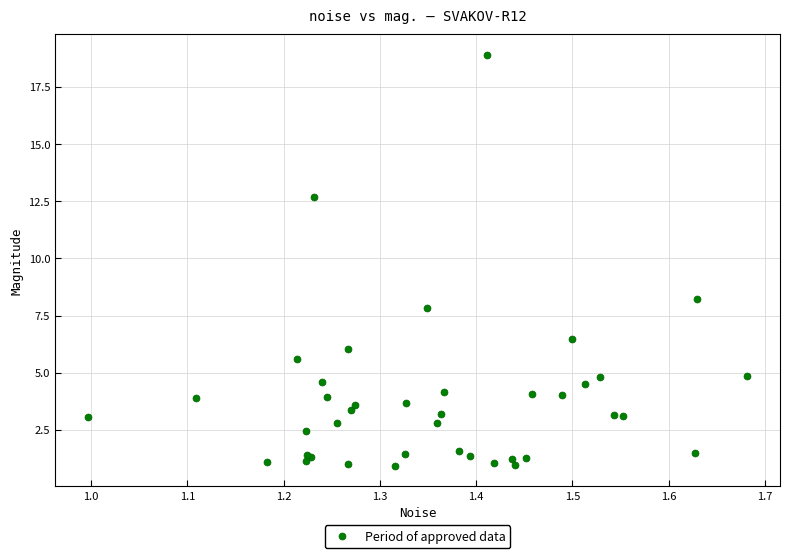

What Y value in the scatter plot is closest to 9?

8.2